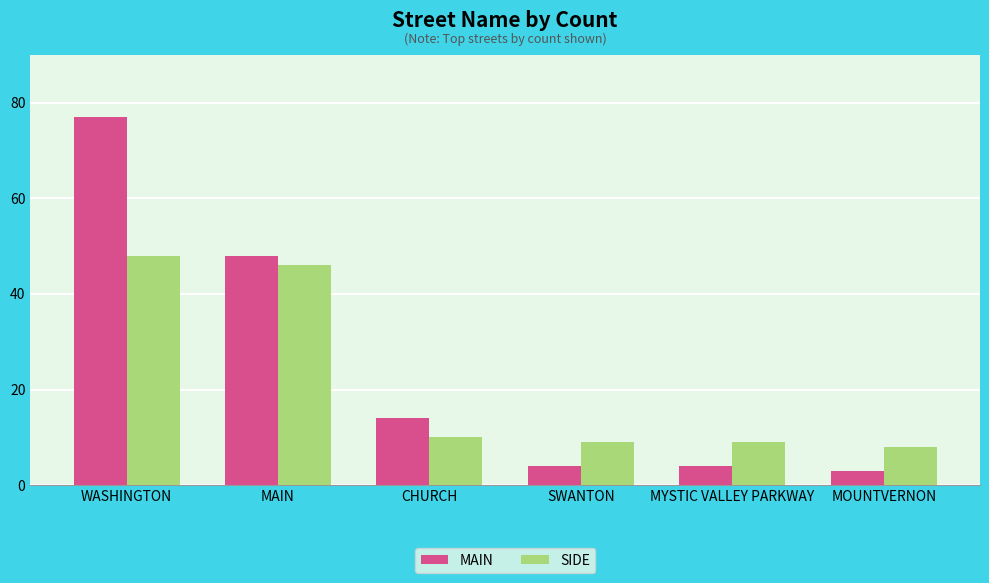

List the series in order of their overall mean, lowest first.

SIDE, MAIN